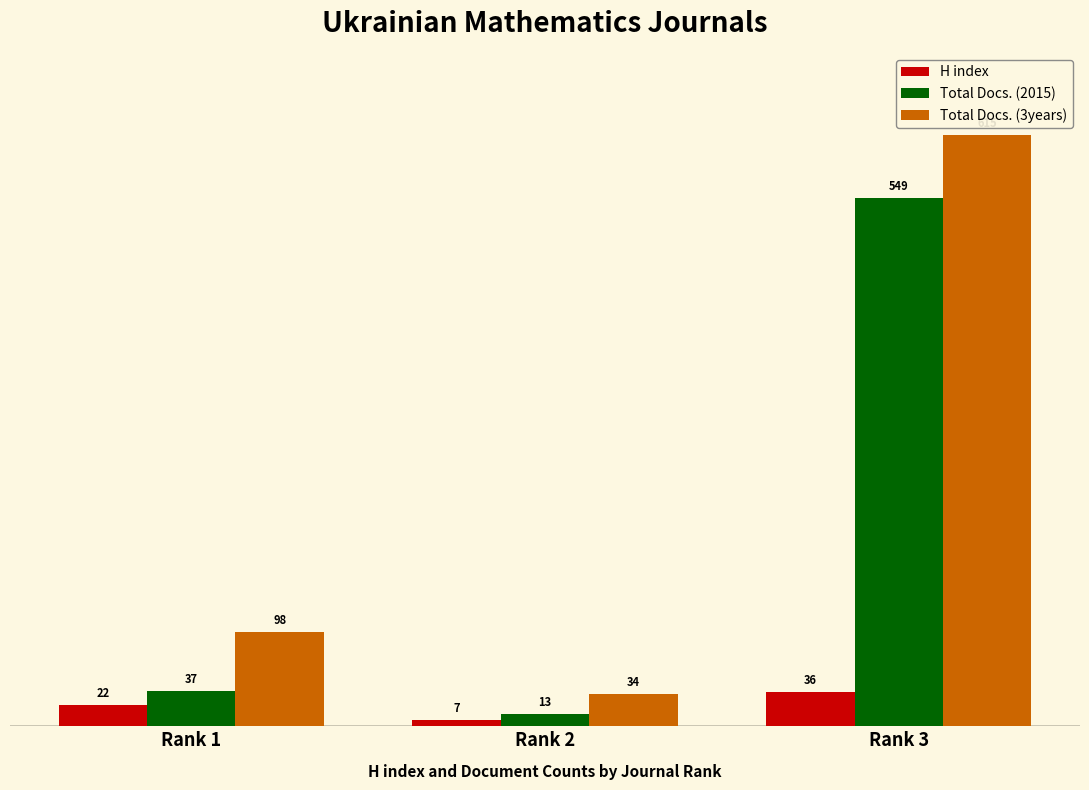

What is the value of the Total Docs. (3years) bar at the 2nd from the left?

34